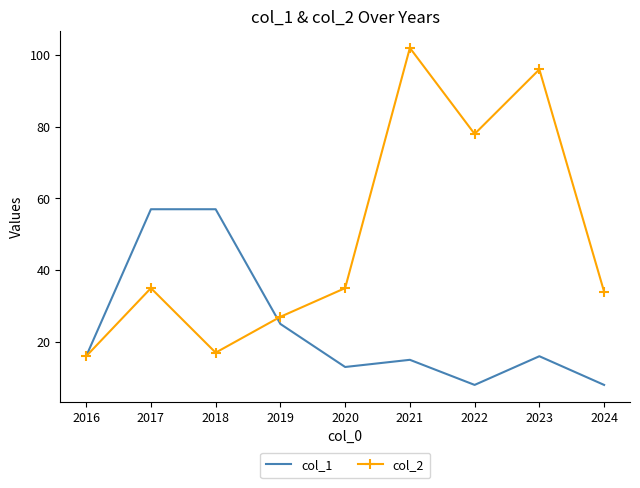

Is the value of col_1 at 2018 greater than the value of col_2 at 2016?

Yes